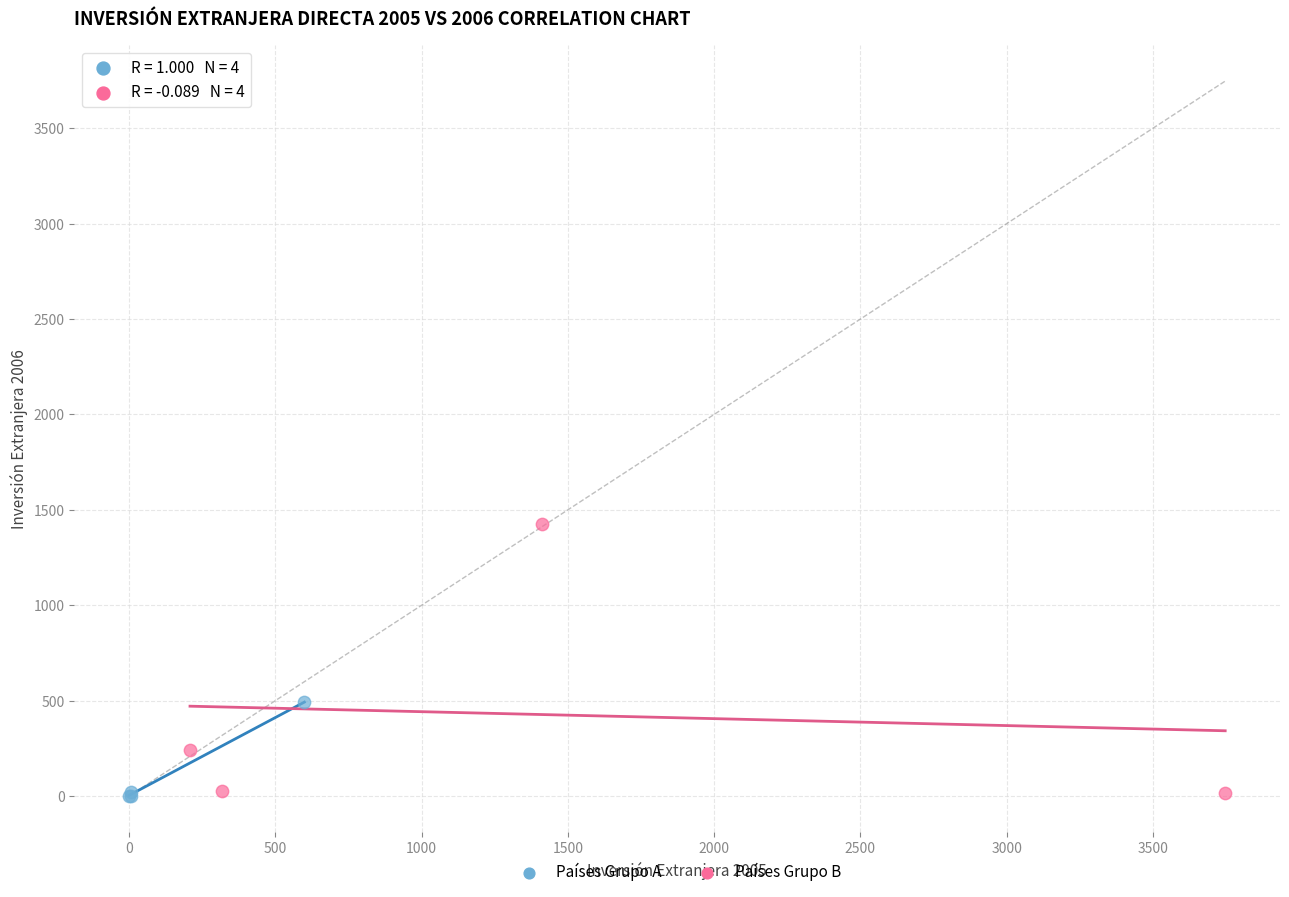

Which series reaches the maximum Y coordinate?

Países Grupo B